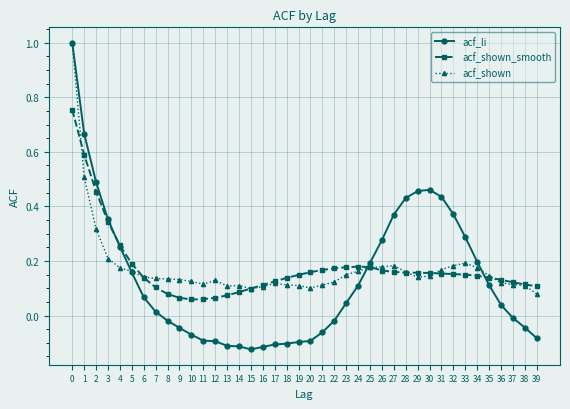

What is the highest value of the acf_li series?

1.0